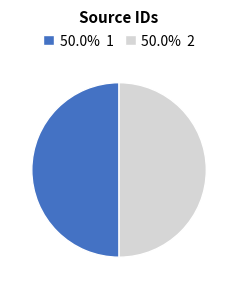

Approximately how many times larger is the value at 50.0% 2 compared to 50.0% 1?

1.0